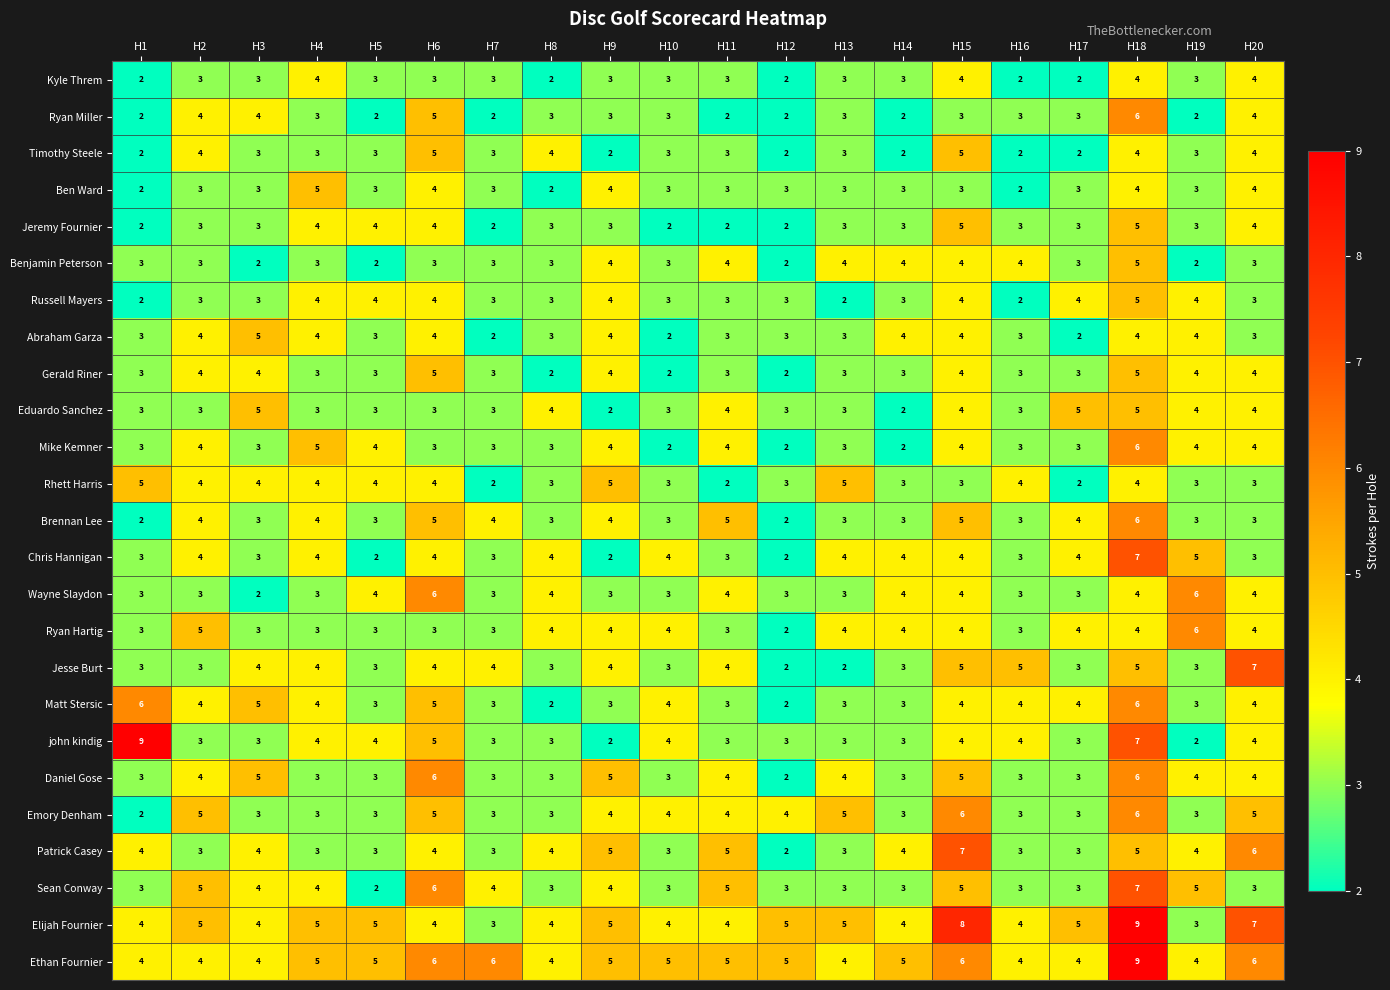

What is the minimum value shown in the chart?

2